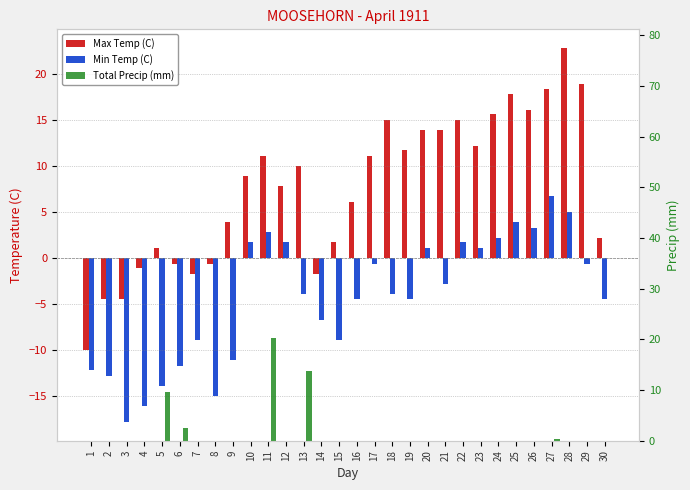

How many distinct data groups are displayed?

3